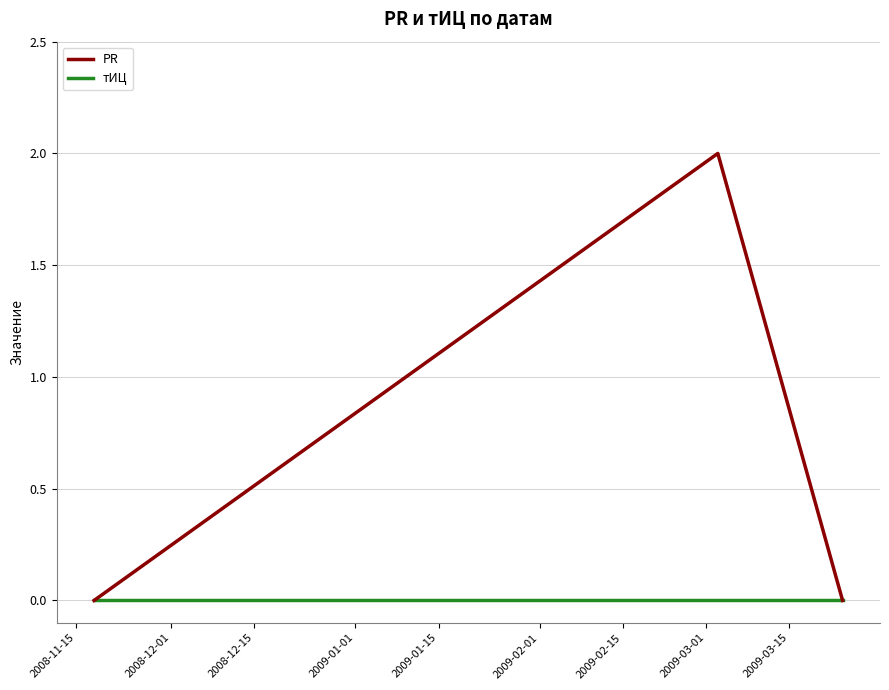

Does the chart have visible grid lines?

Yes